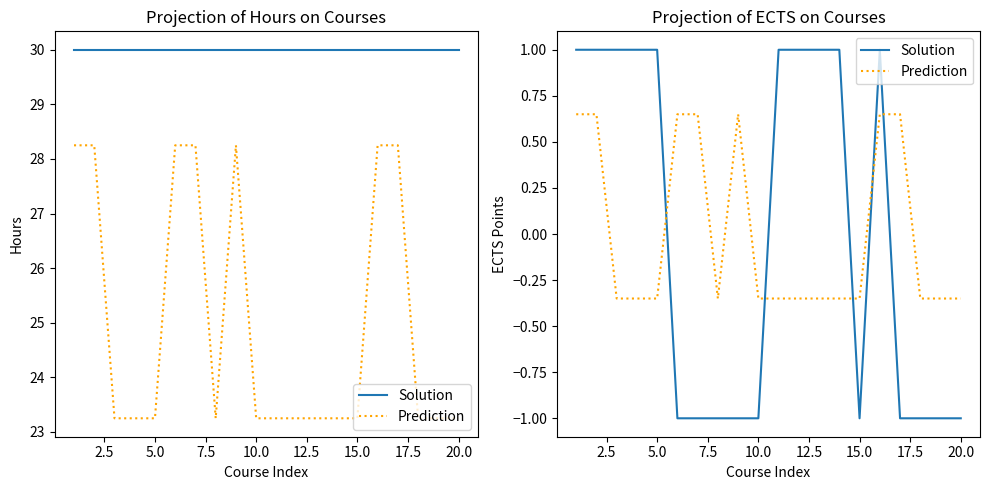

Reading right to left, what are all the values shown in this chart?

Solution: -1.0	-1.0	-1.0	-1.0	1.0	-1.0	1.0	1.0	1.0	1.0	-1.0	-1.0	-1.0	-1.0	-1.0	1.0	1.0	1.0	1.0	1.0
Prediction: -0.3	-0.3	-0.3	0.7	0.7	-0.3	-0.3	-0.3	-0.3	-0.3	-0.3	0.7	-0.3	0.7	0.7	-0.3	-0.3	-0.3	0.7	0.7